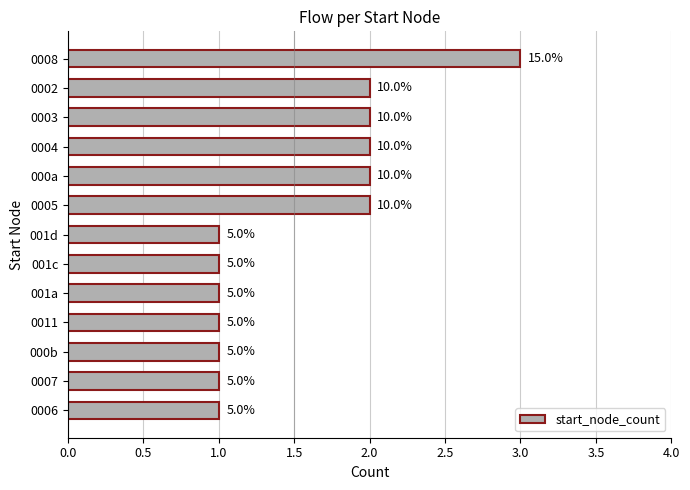

Does the chart contain any negative values?

No